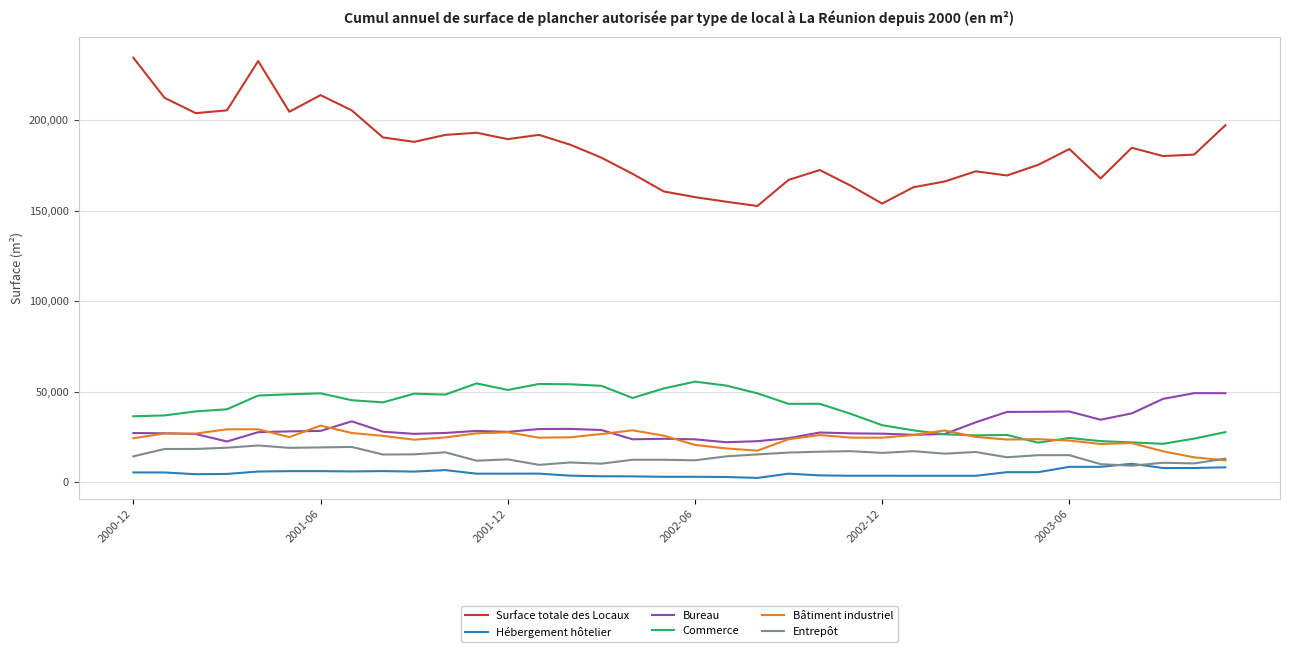

True or false: Surface totale des Locaux and Entrepôt cross at least once.

False